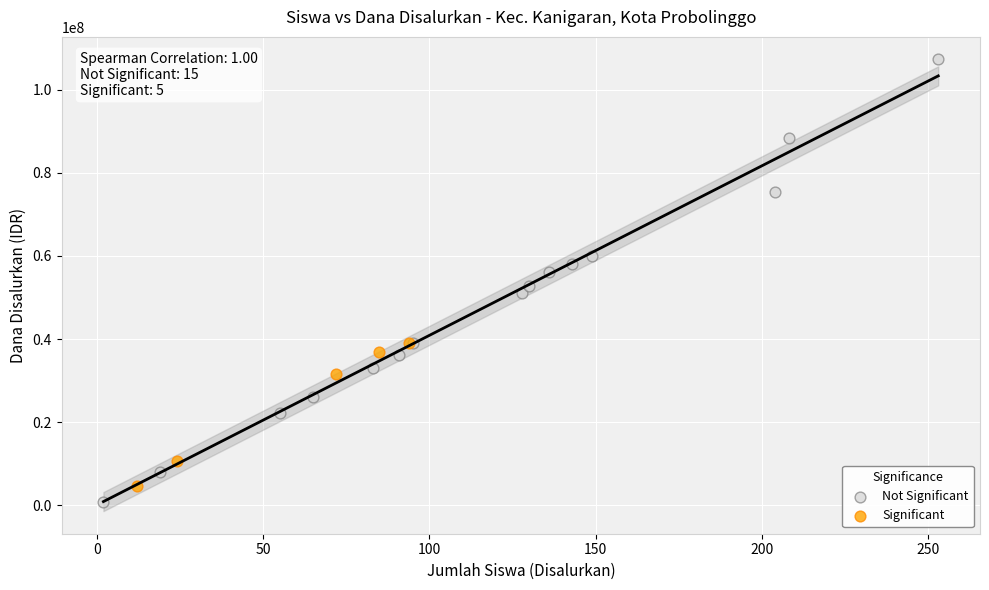

Which series contains the lowest Y value?

Not Significant